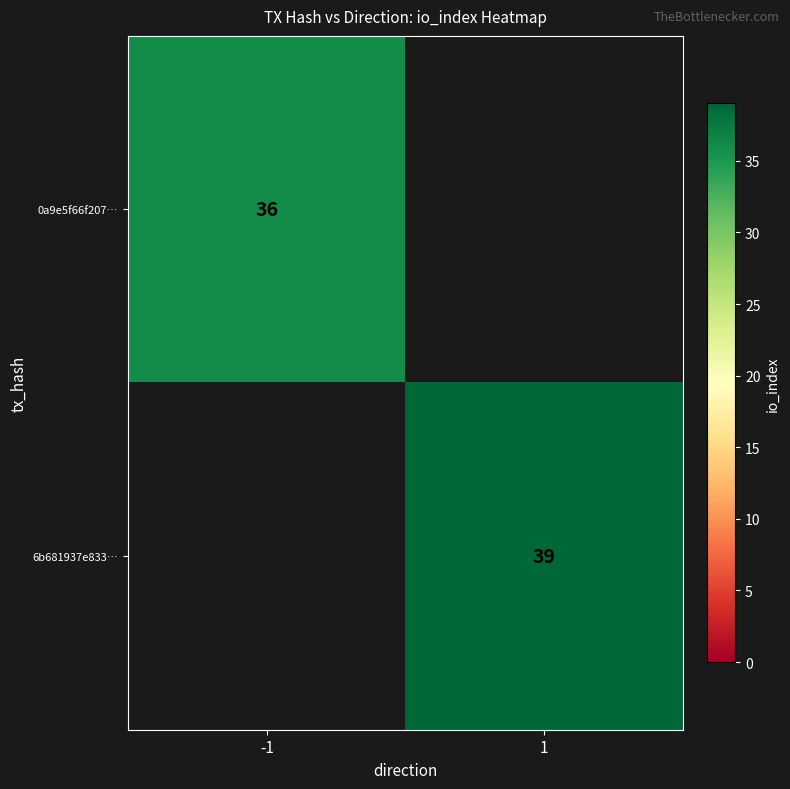

At how many categories does at least one series exceed 37?

1